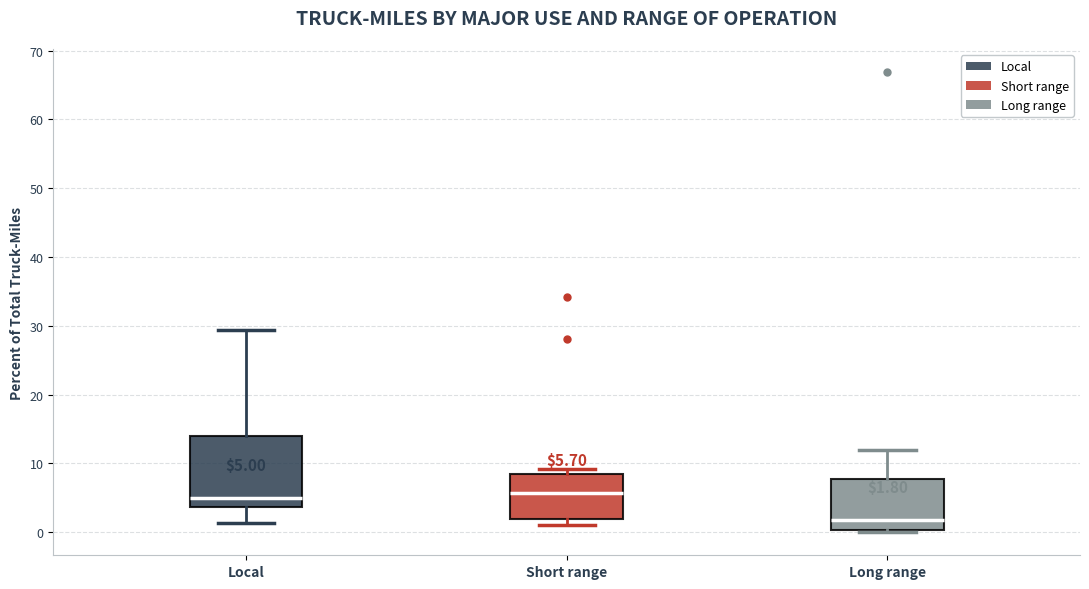

Comparing the boxes themselves (not the whiskers), which one is the tallest?

Local